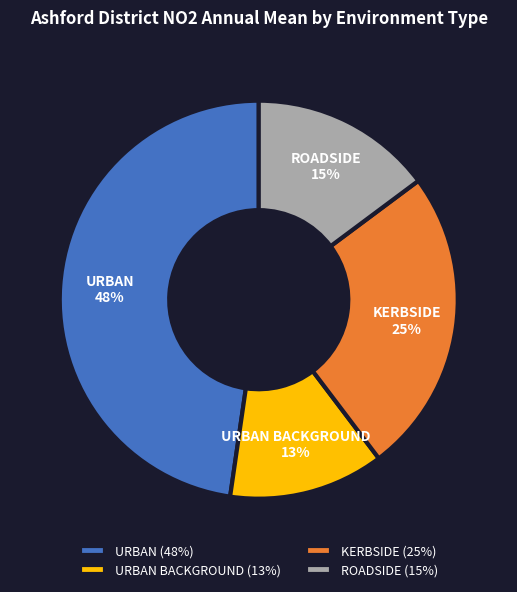

What percentage is the ROADSIDE (15%) slice, to the nearest percent?

15%